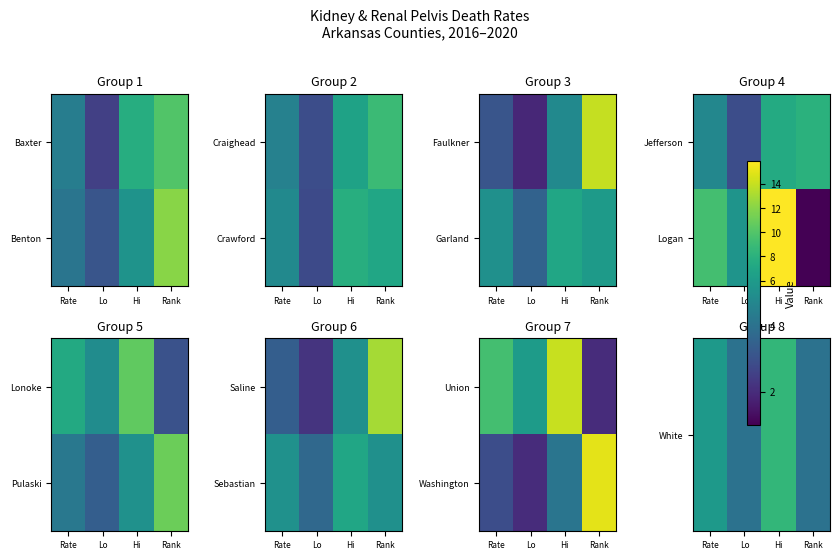

What is the sum of the White values at Lo and Rate?

9.9